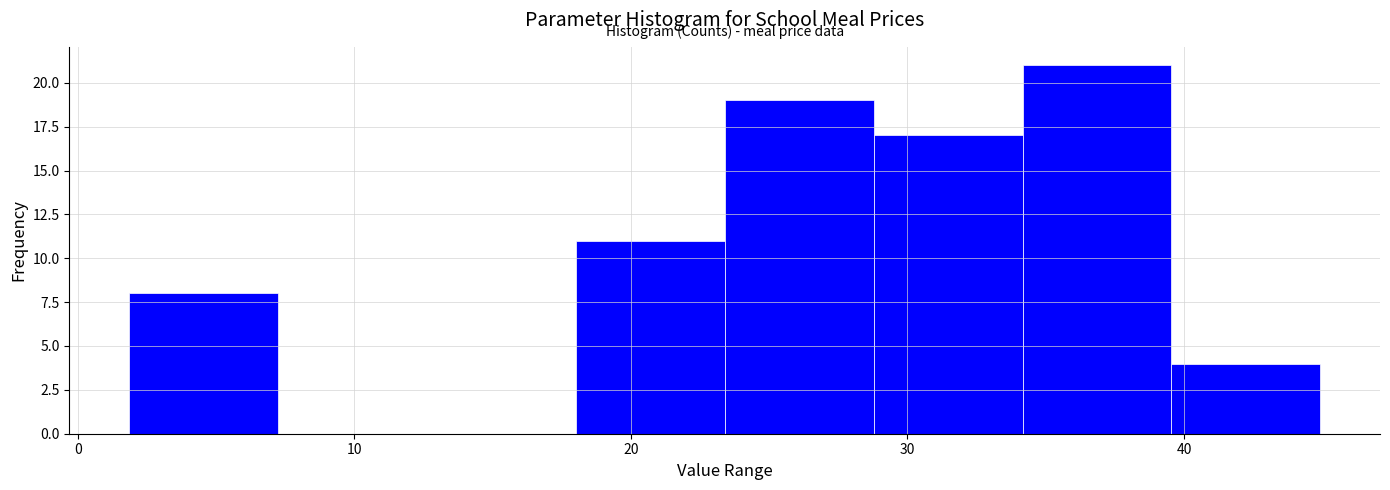

Reading left to right, transcribe this chart: for each bar, give the range it covers on the x-axis and its height. Neither the bar edges nor the heights are printed on the chart, so give them approximately, as read against the axes.

2 to 7: 8
7 to 13: 0
13 to 18: 0
18 to 23: 11
23 to 29: 19
29 to 34: 17
34 to 40: 21
40 to 45: 4